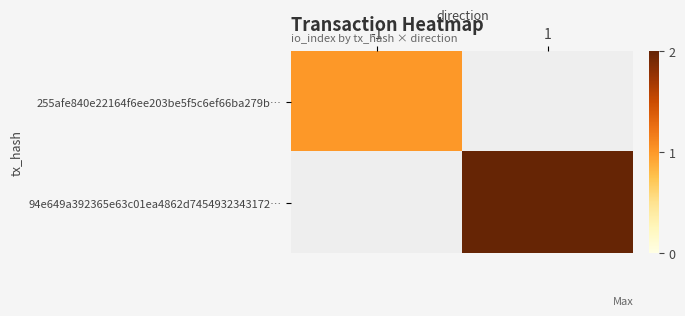

At which category does the chart reach its peak across all series?

1